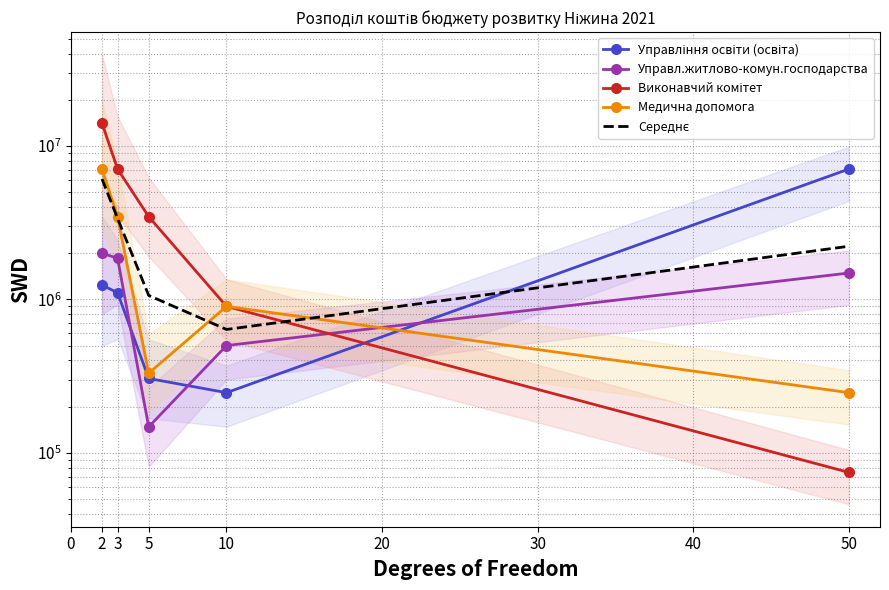

True or false: Управл.житлово-комун.господарства has more than 1 points higher than both neighbors.

False